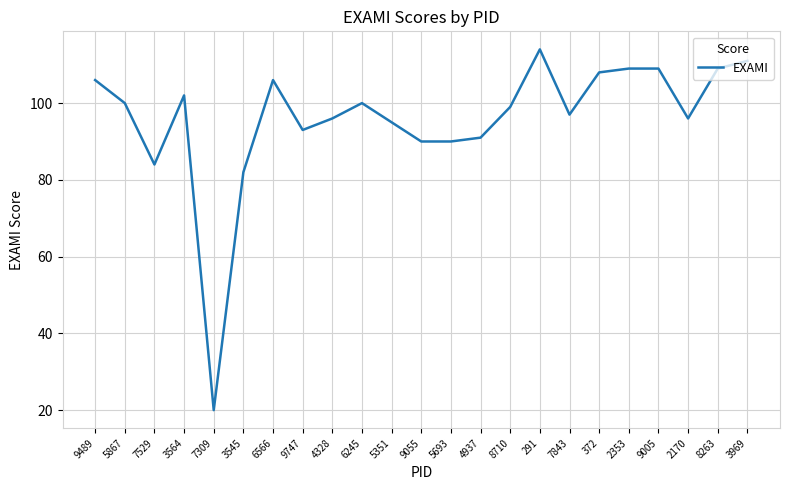

At which category does the data reach its first local peak?

3564